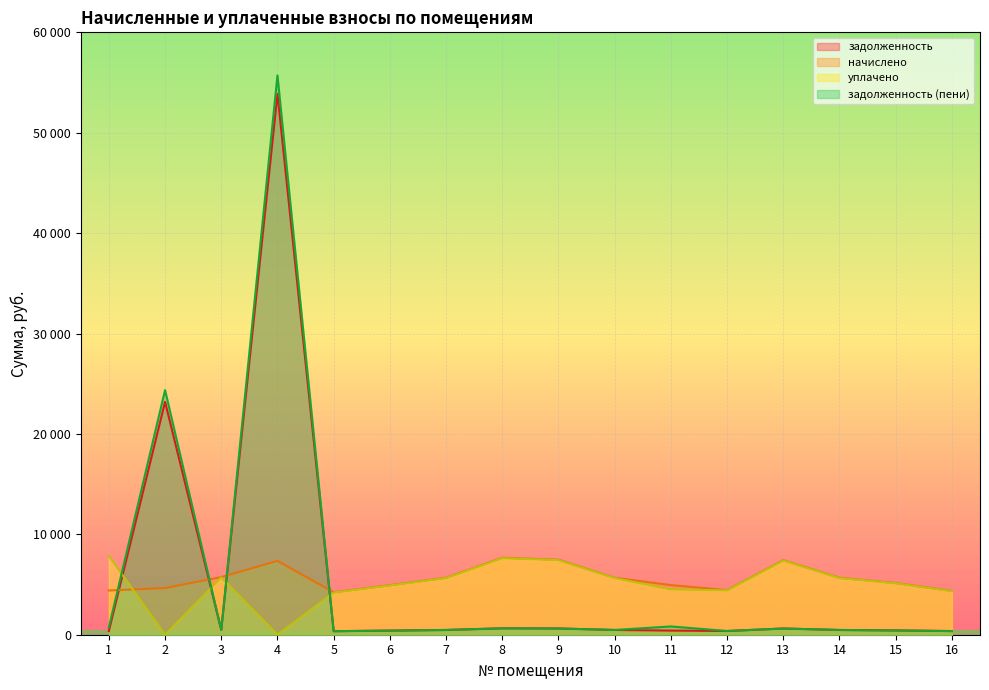

Rank the categories by задолженность value from lowest to highest.

5, 16, 1, 12, 6, 11, 15, 7, 10, 14, 3, 13, 9, 8, 2, 4